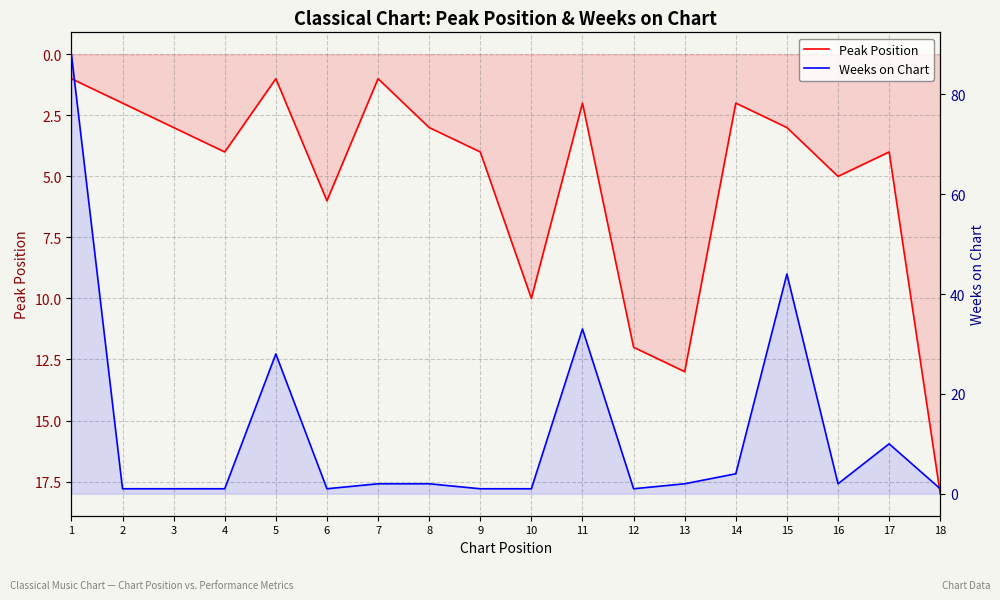

Where do Peak Position and Weeks on Chart first cross each other?

1 and 2